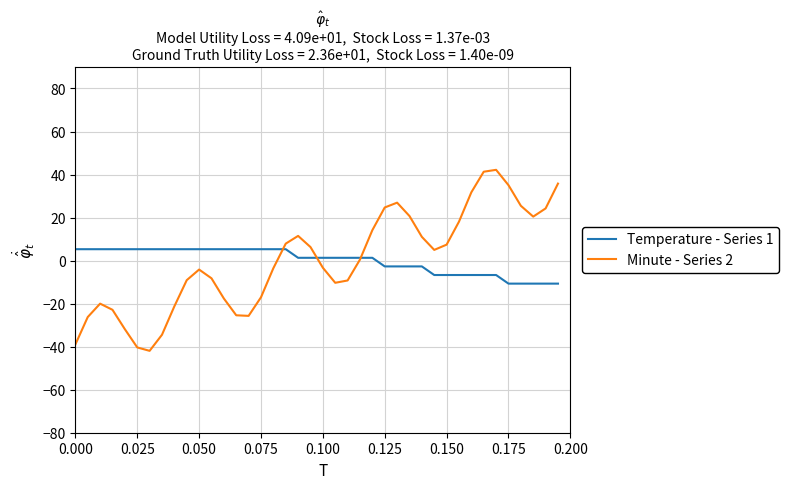

What is the maximum value shown in the chart?

42.2